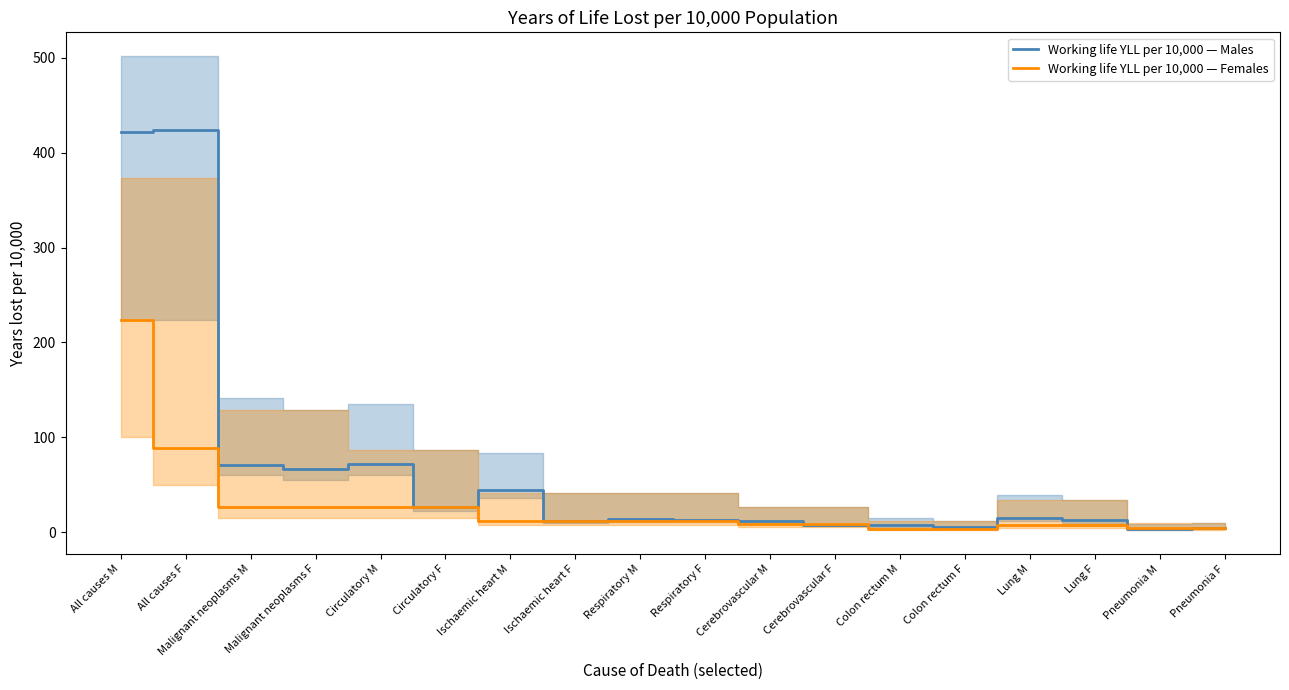

What is the label of the 12th point from the left?

Cerebrovascular F